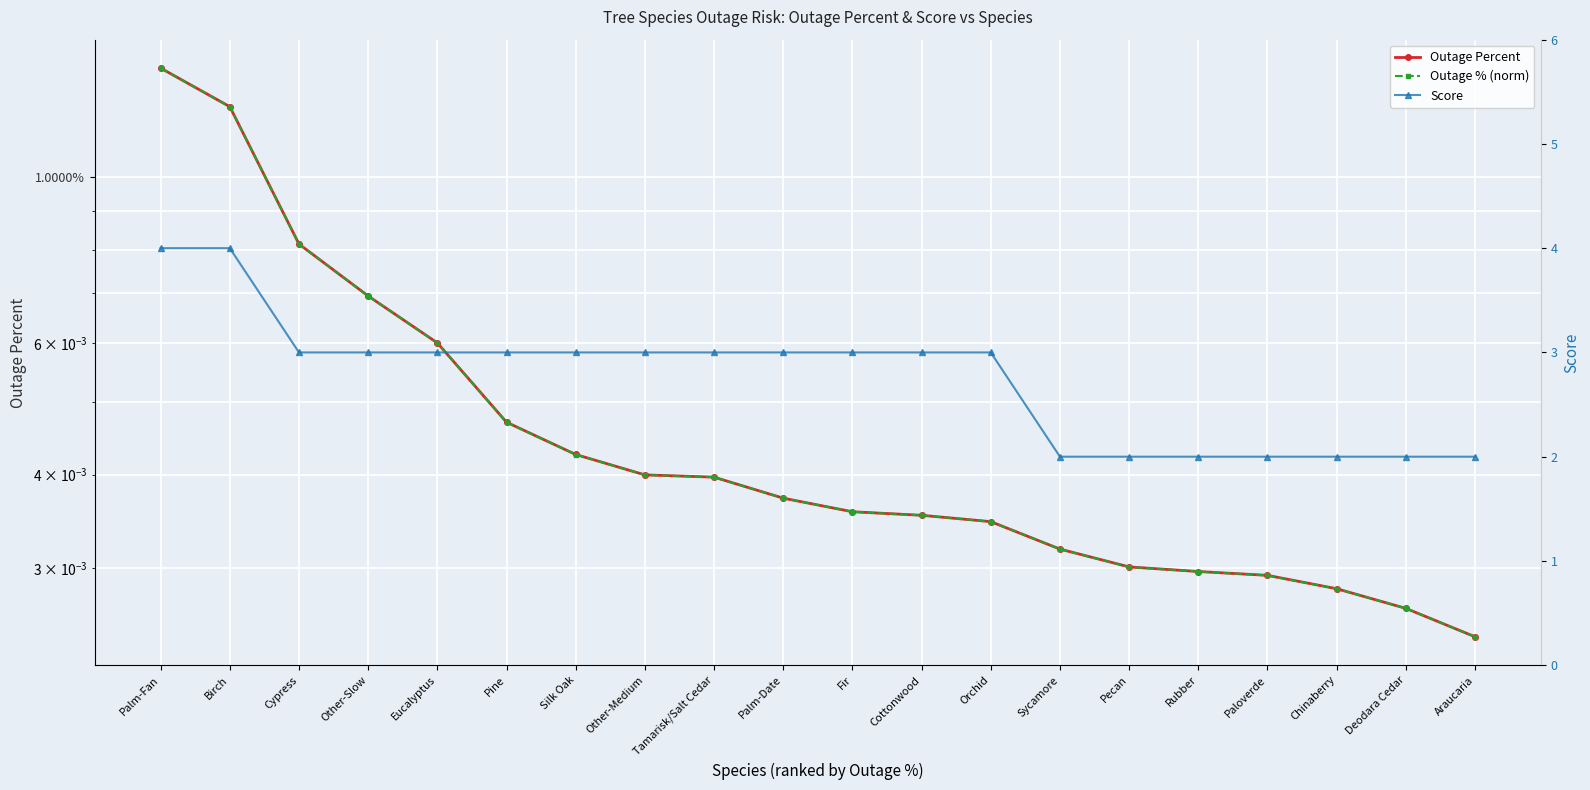

True or false: Score has a value of 5.6 at Birch.

False